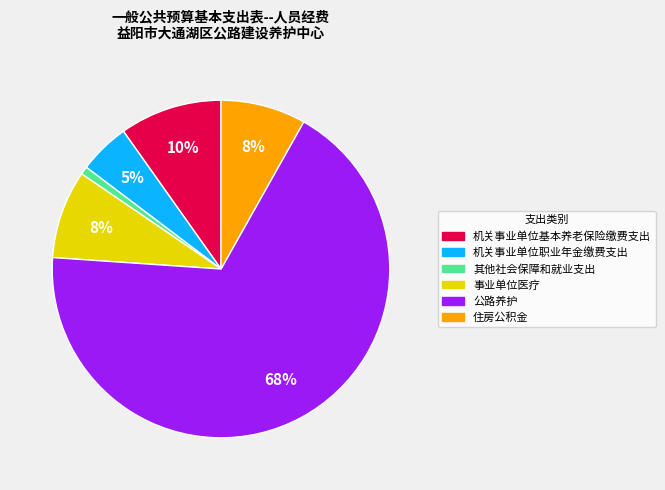

Is it true that 住房公积金 is 1% of the pie?

False